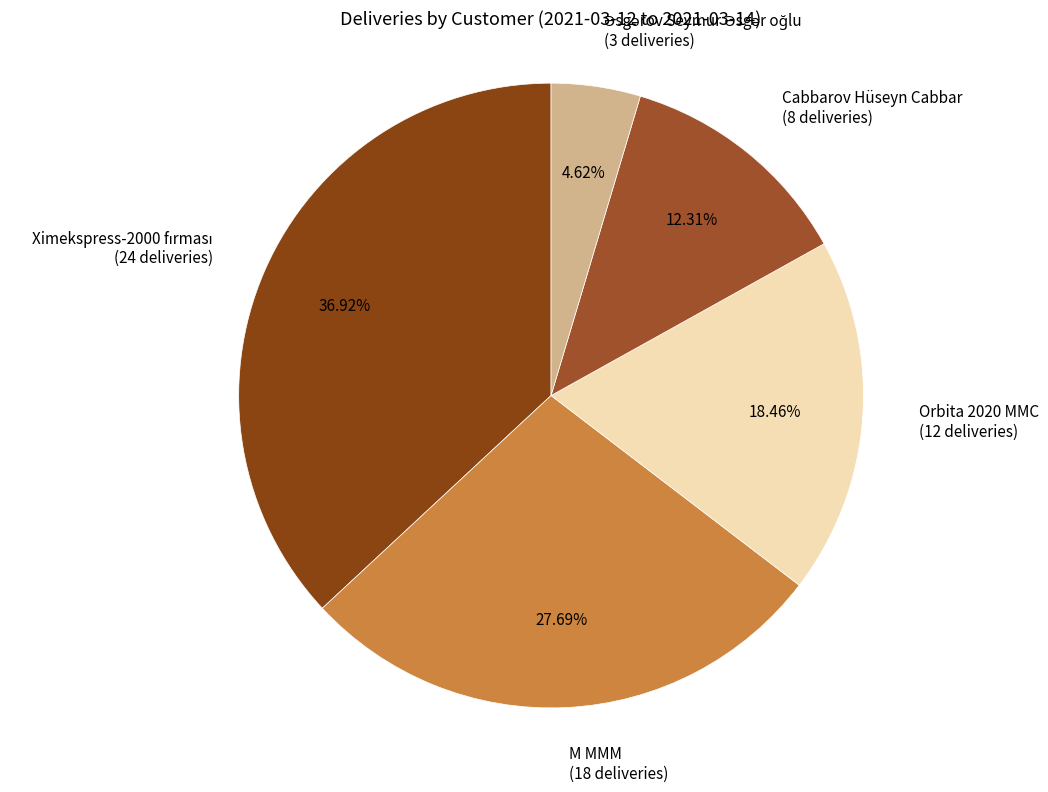

Is there any slice that represents more than half of the pie?

No